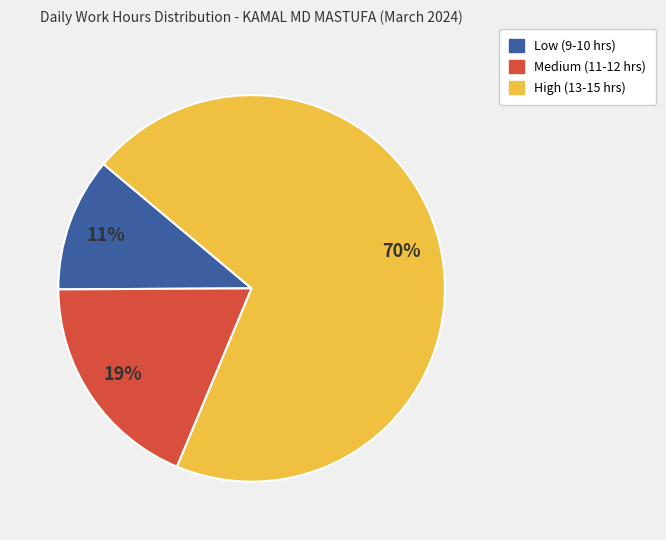

True or false: Low (9-10 hrs) accounts for 26% of the total.

False